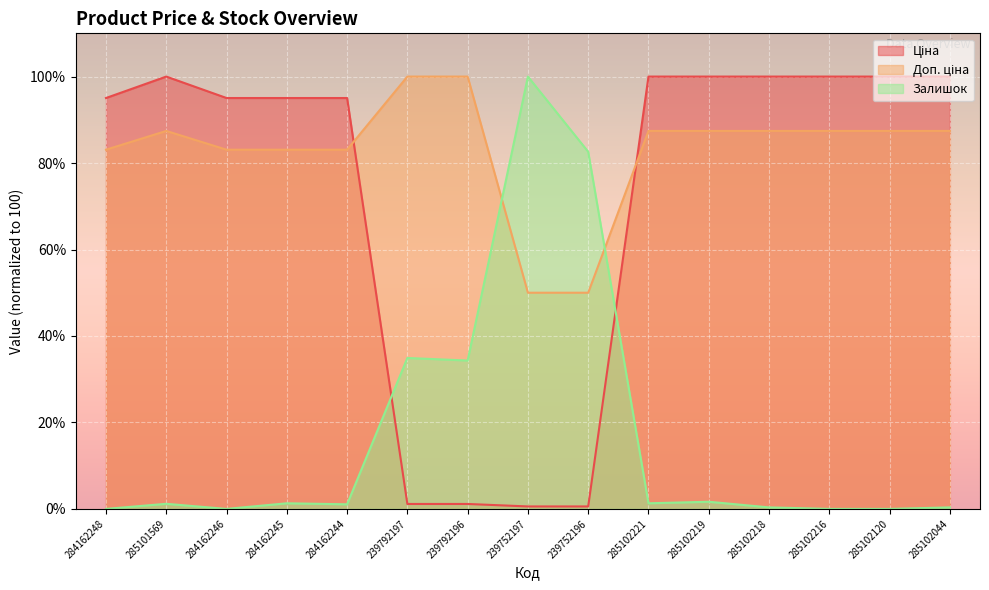

What is the difference between the Ціна values at 239792197 and 284162248?

93.9